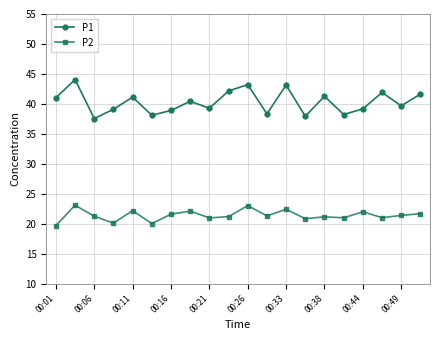

True or false: P2 and P1 cross at least once.

False